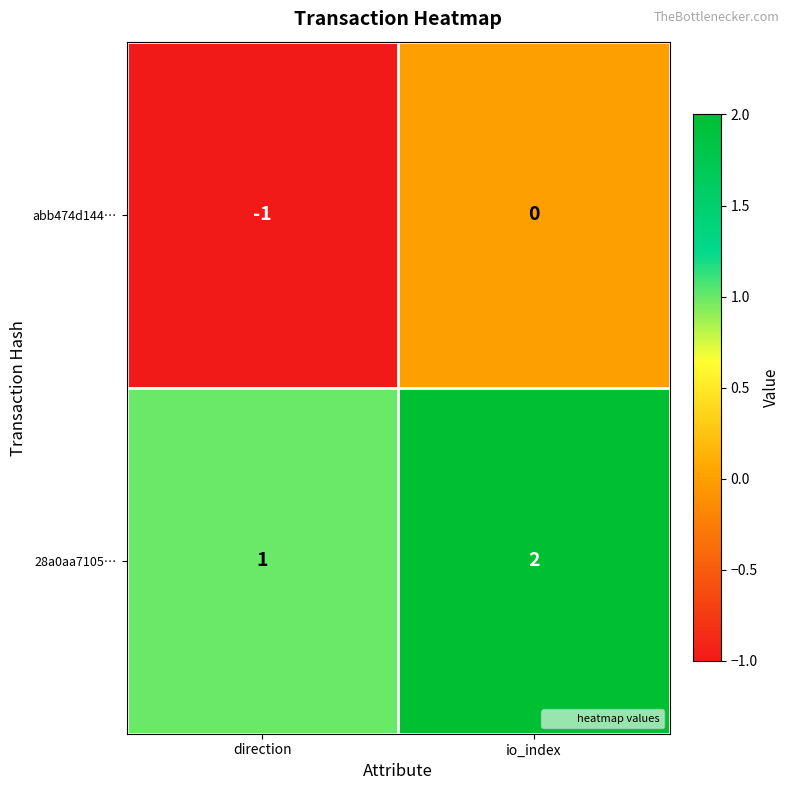

Which category has the highest value across all series?

io_index